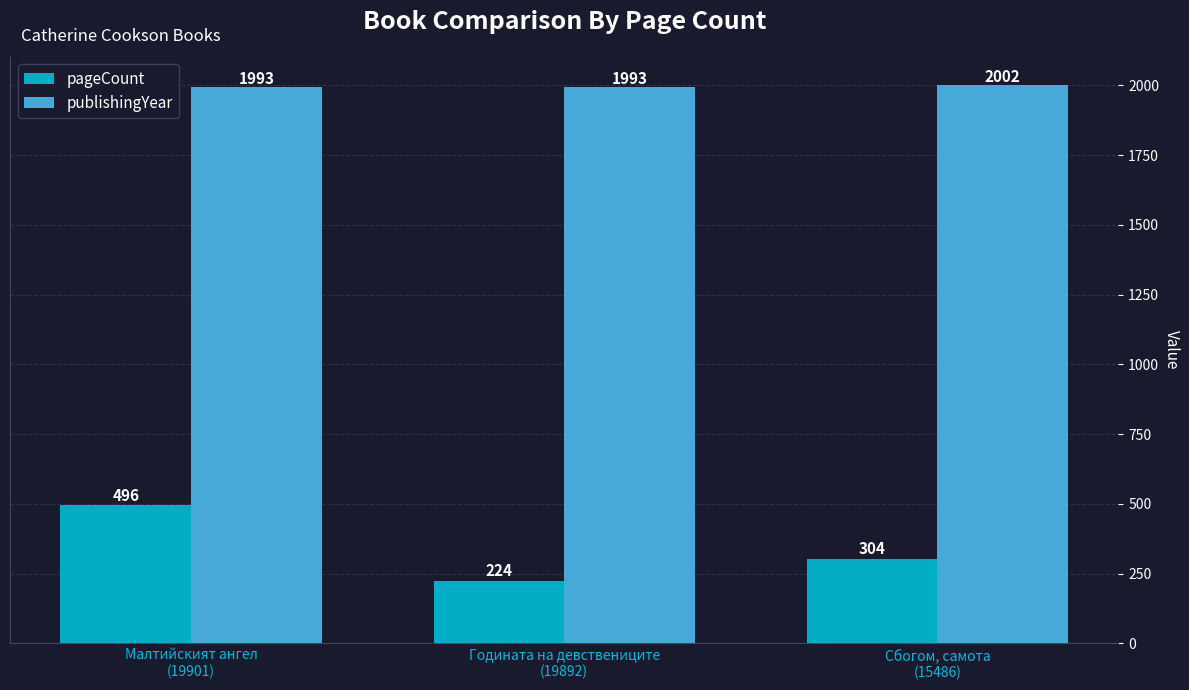

List the labels in order of pageCount value, largest first.

Малтийският ангел
(19901), Сбогом, самота
(15486), Годината на девствениците
(19892)